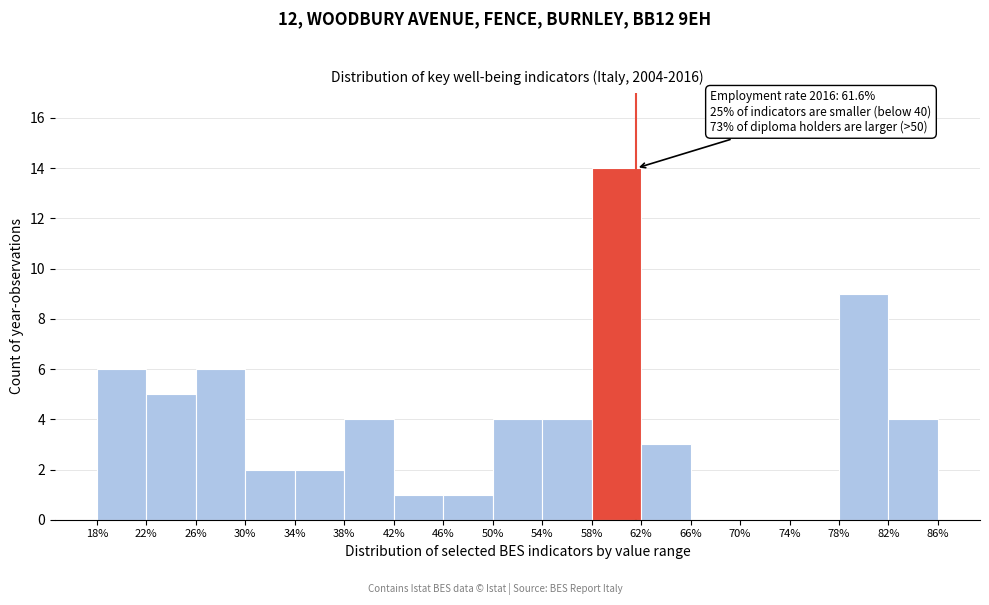

Which range on the x-axis has the tallest bar?

58% to 62%